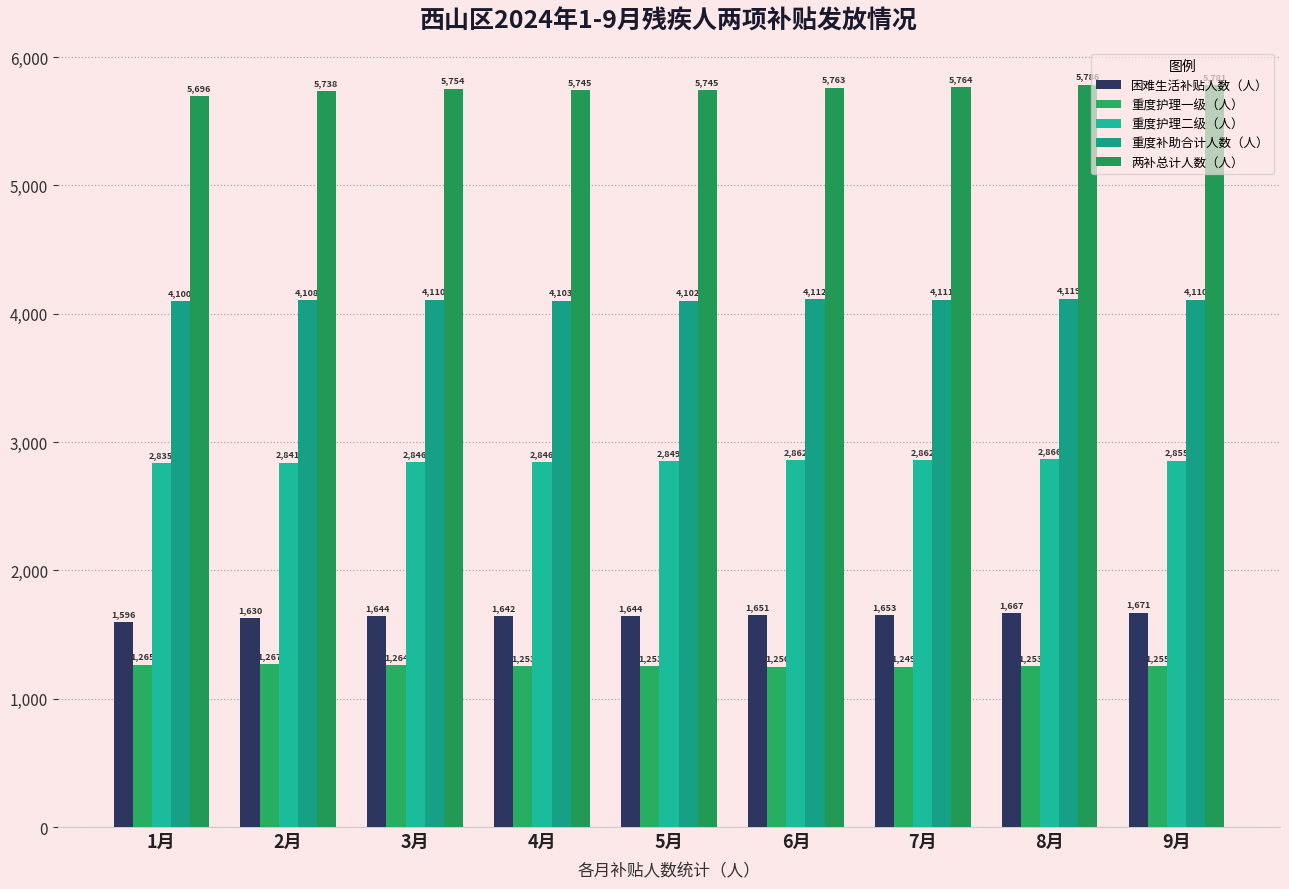

Reading left to right, what are all the values shown in this chart?

困难生活补贴人数（人）: 1月=1596	2月=1630	3月=1644	4月=1642	5月=1644	6月=1651	7月=1653	8月=1667	9月=1671
重度护理一级（人）: 1月=1265	2月=1267	3月=1264	4月=1253	5月=1253	6月=1250	7月=1249	8月=1253	9月=1255
重度护理二级（人）: 1月=2835	2月=2841	3月=2846	4月=2846	5月=2849	6月=2862	7月=2862	8月=2866	9月=2855
重度补助合计人数（人）: 1月=4100	2月=4108	3月=4110	4月=4103	5月=4102	6月=4112	7月=4111	8月=4119	9月=4110
两补总计人数（人）: 1月=5696	2月=5738	3月=5754	4月=5745	5月=5745	6月=5763	7月=5764	8月=5786	9月=5781